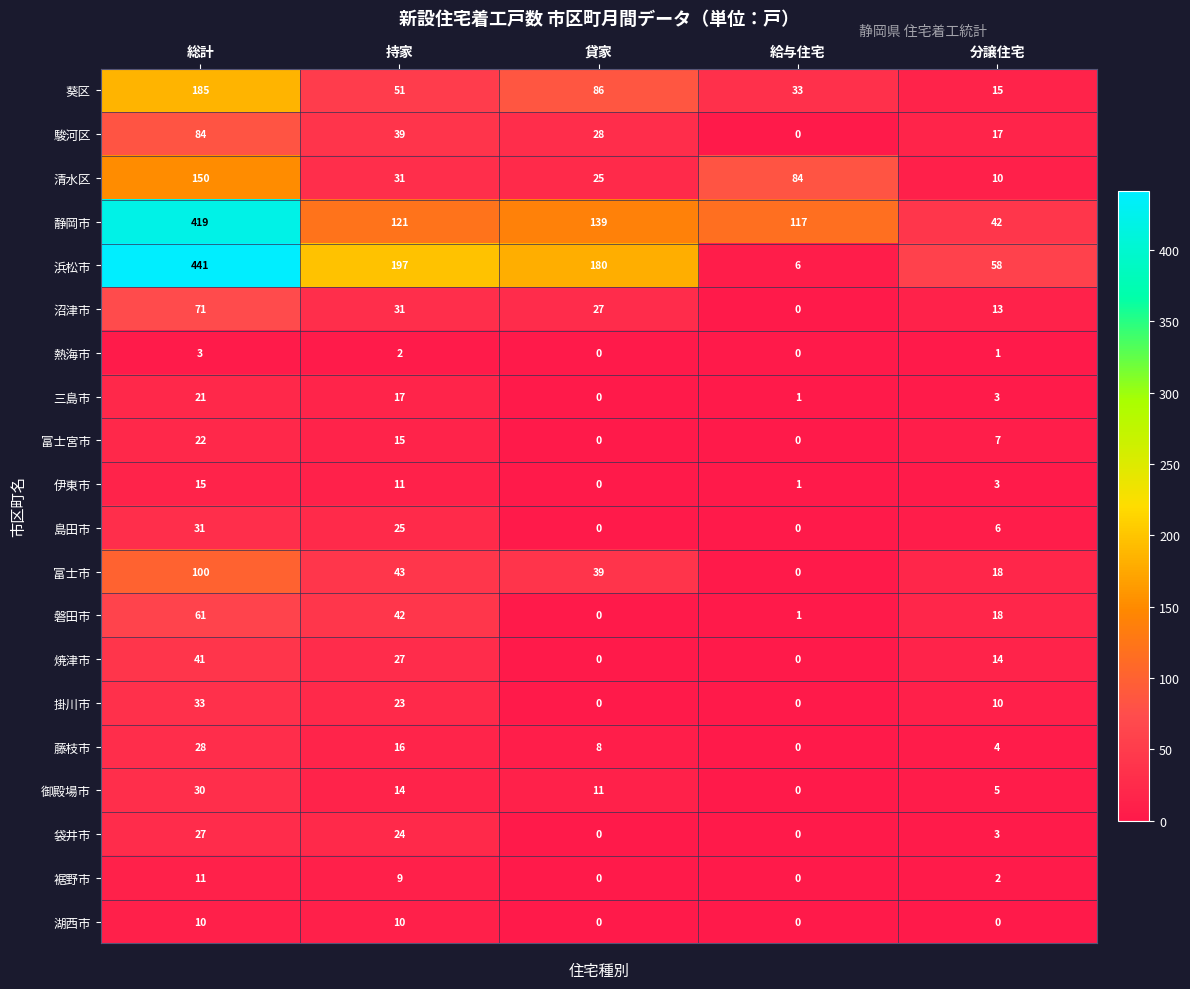

What is the sum of all 葵区 values?

370